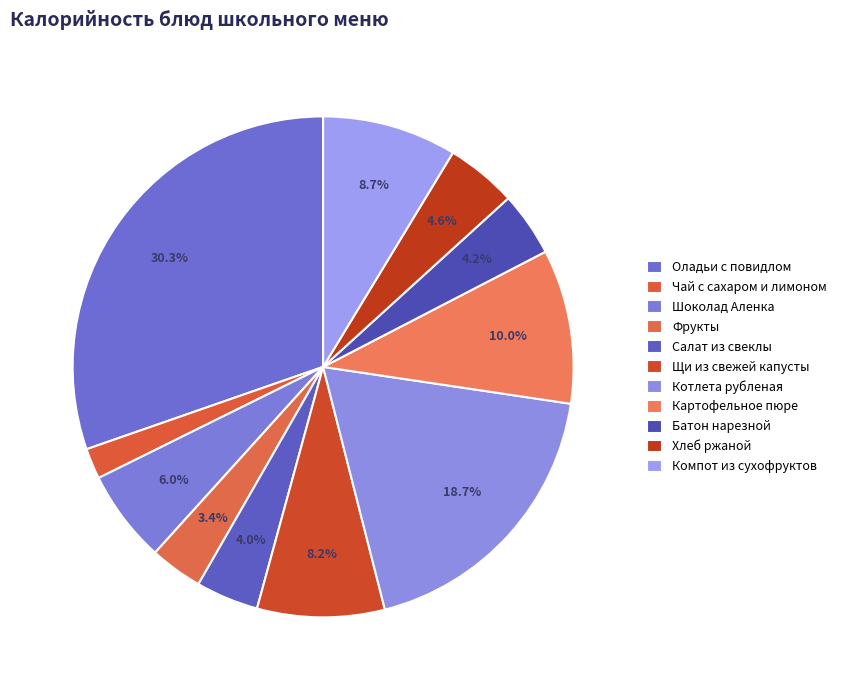

How many segments does this pie chart have?

11